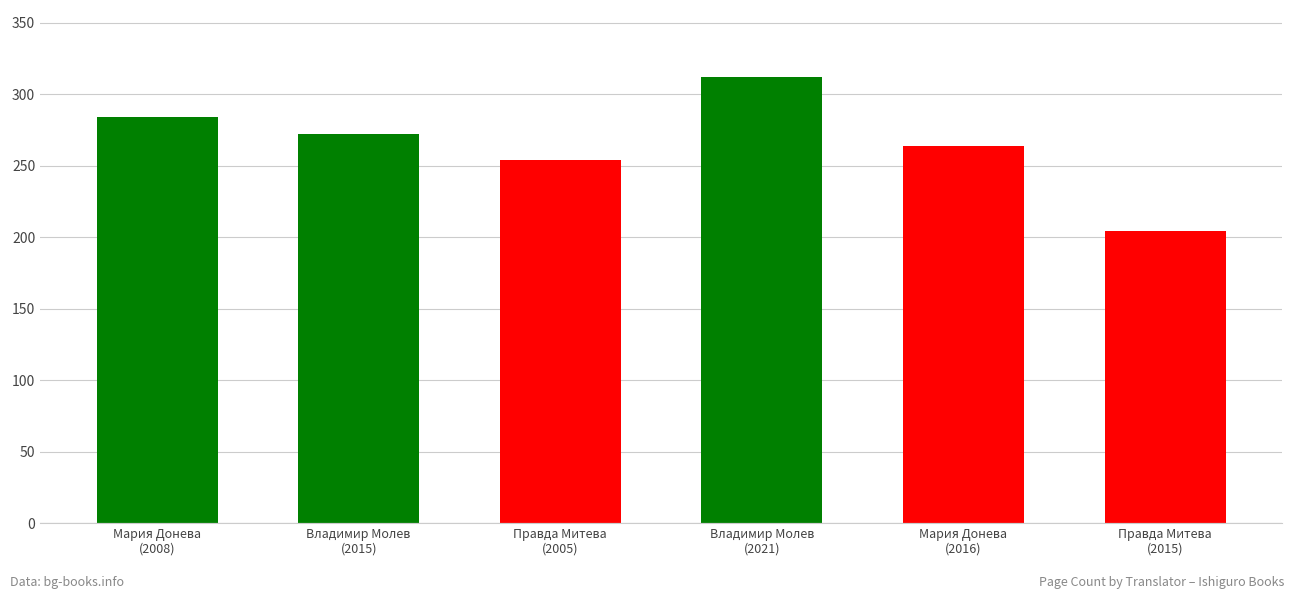

What is the label of the 3rd bar from the left?

Правда Митева
(2005)